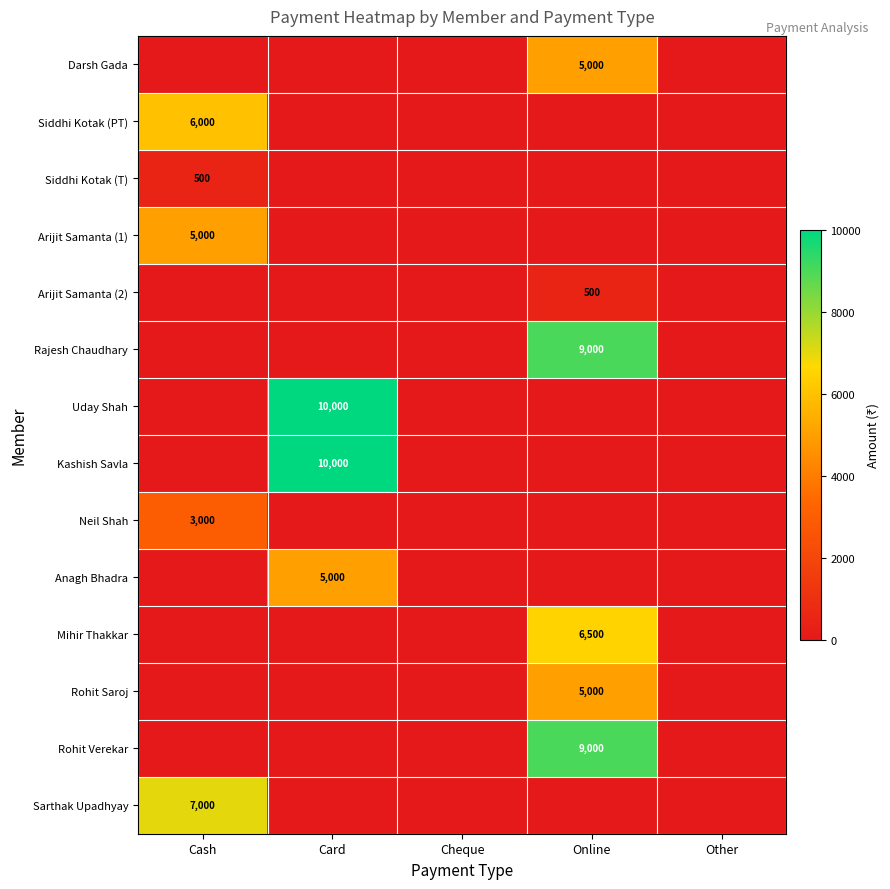

True or false: Rohit Saroj has a value of 5000 at Online.

True